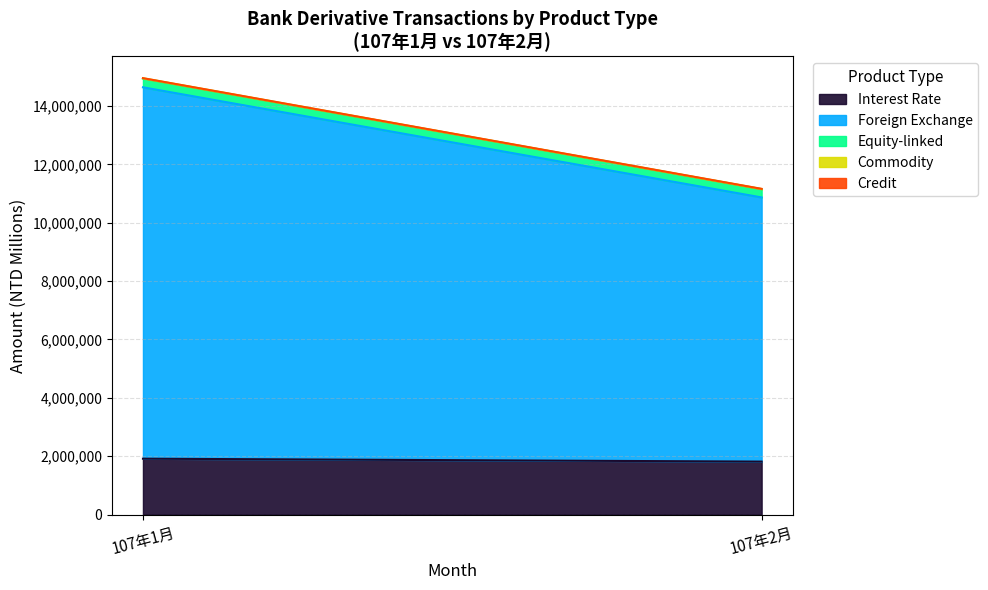

The value of Interest Rate at 107年1月 is 2531894. True or false?

False